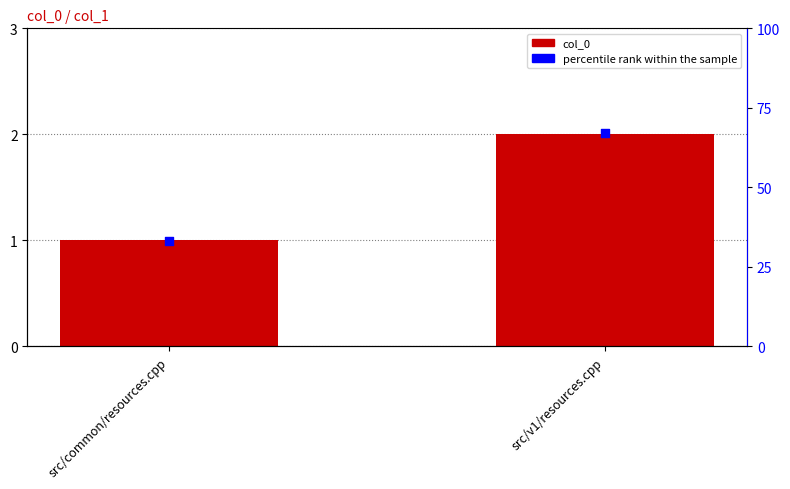

What are all the series names shown in the legend?

col_0, percentile rank within the sample